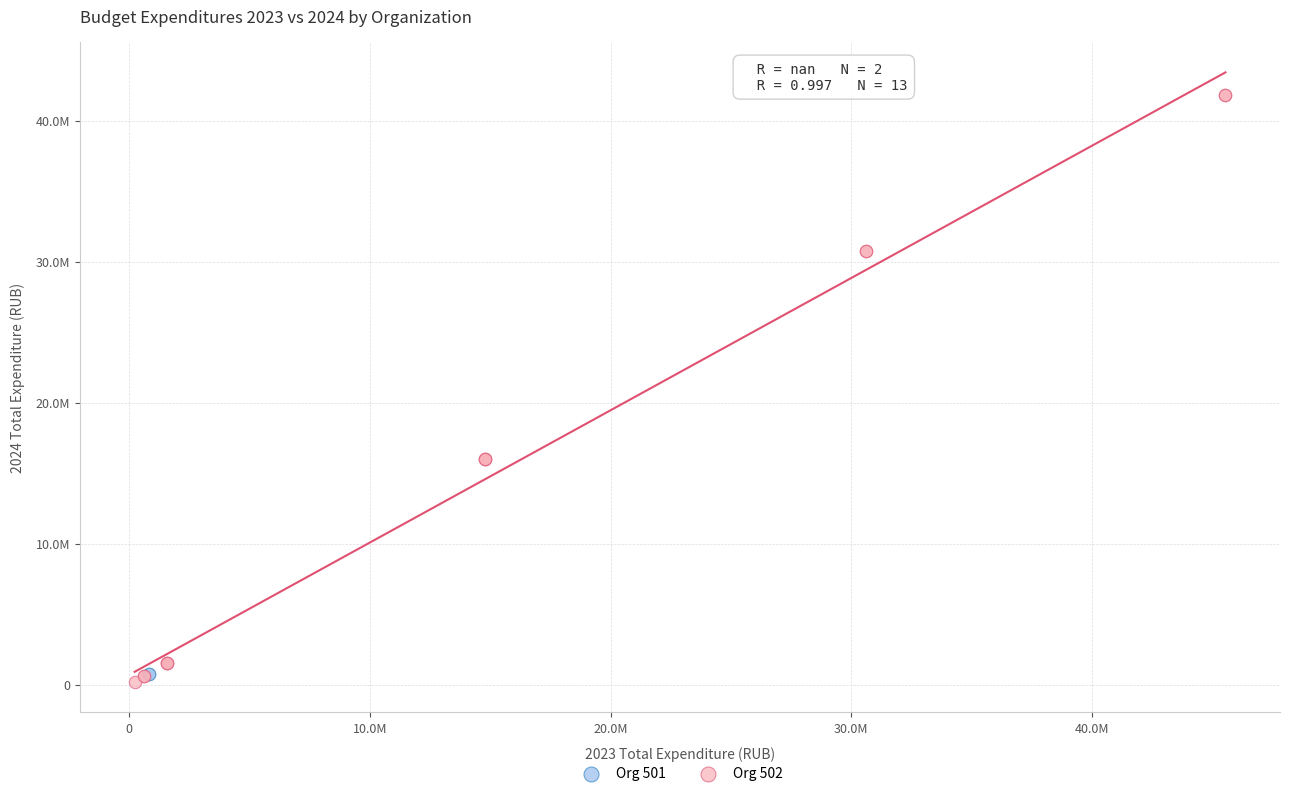

Which series reaches the maximum Y coordinate?

Org 502